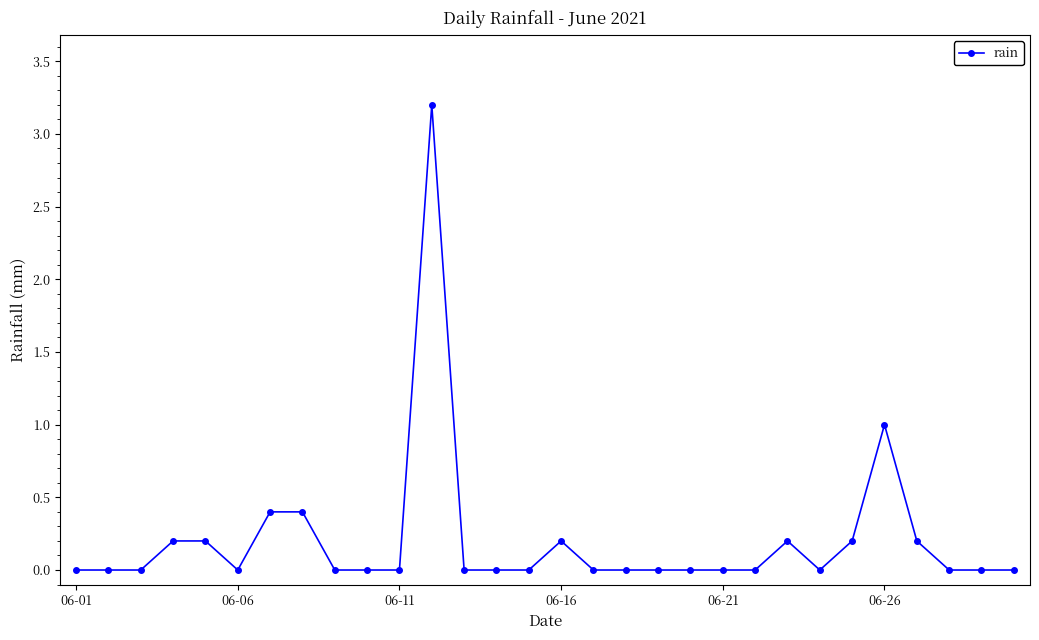

What is the sum of all values?

6.2